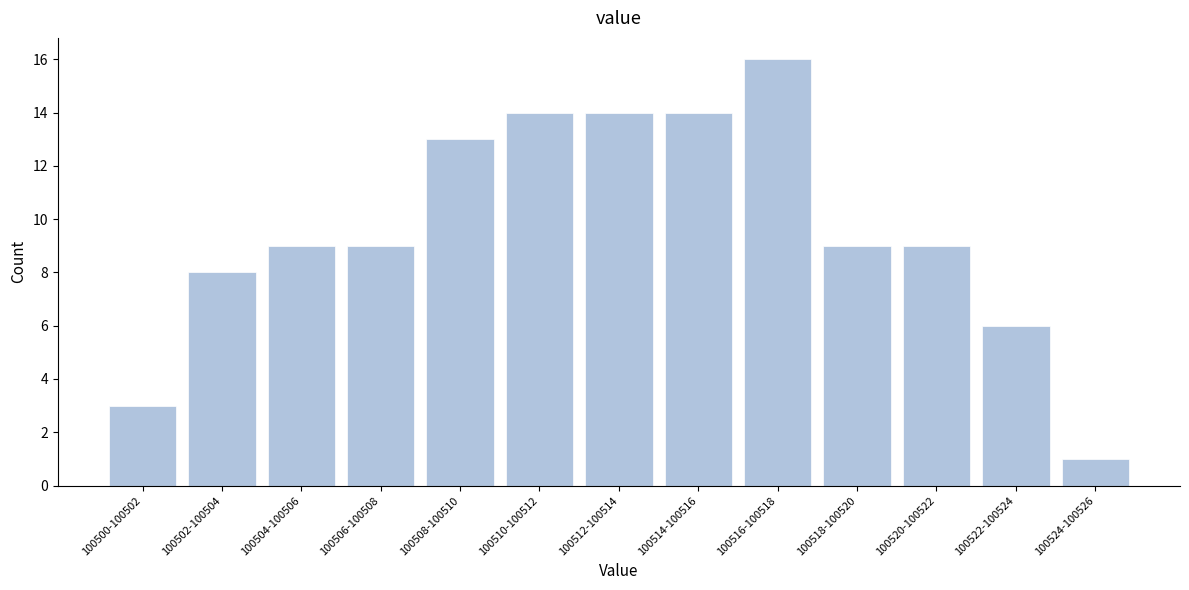

Reading left to right, what are all the values shown in this chart?

3	8	9	9	13	14	14	14	16	9	9	6	1